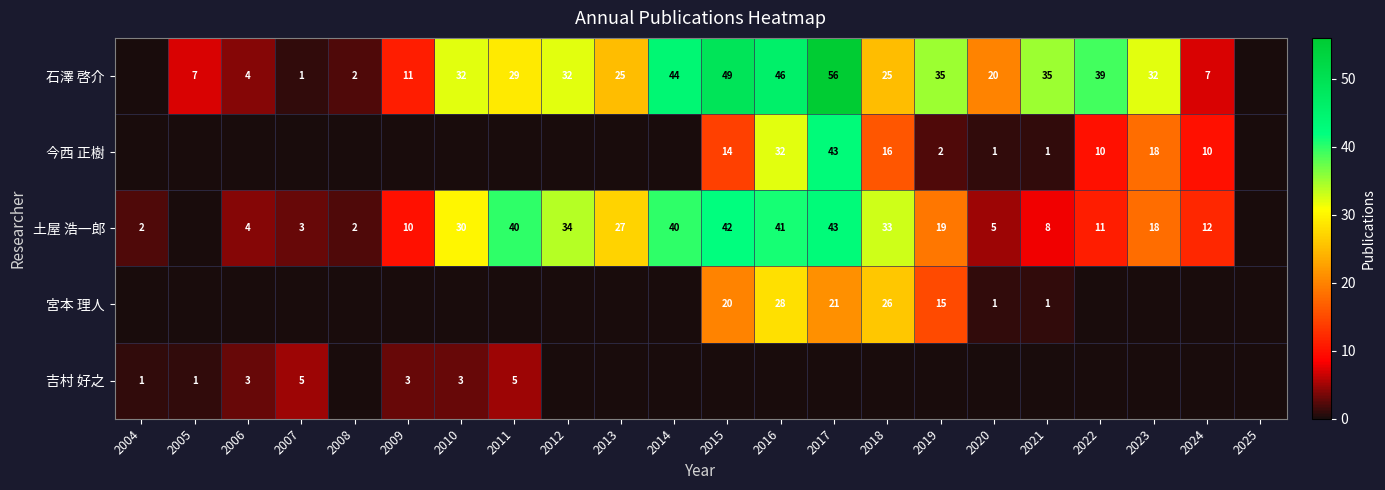

Is it true that 宮本 理人 equals 1 at 2021?

True